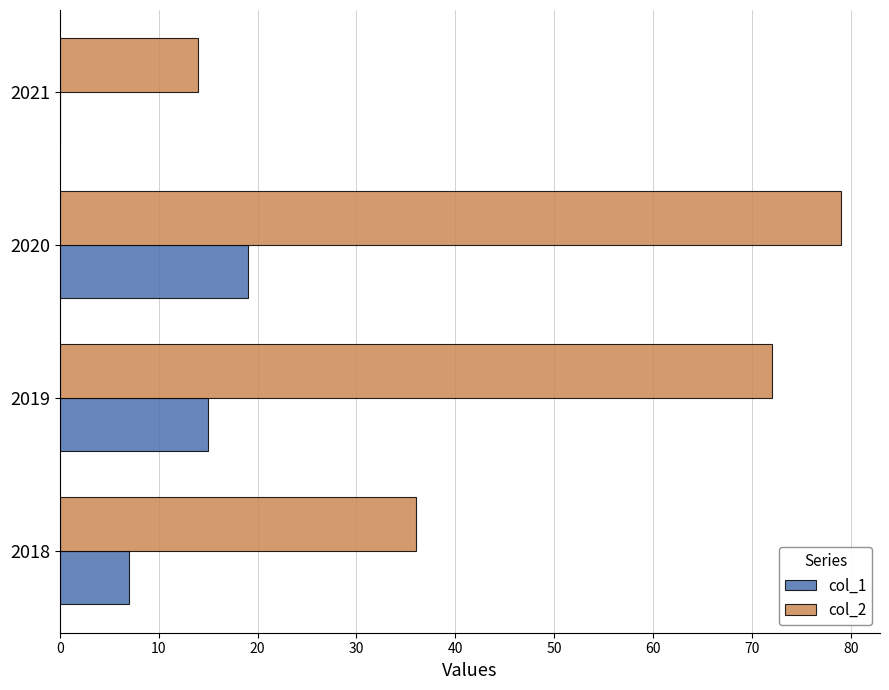

Between 2018 and 2021, which series saw the biggest shift?

col_2